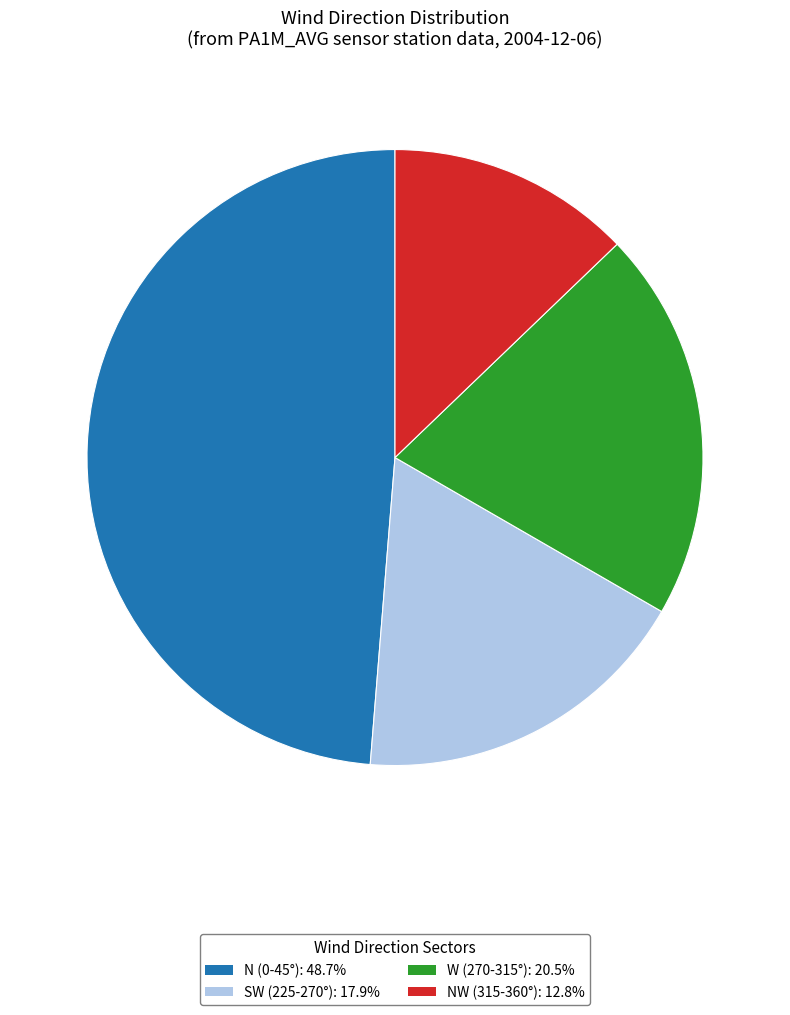

Approximately how many times larger is the value at N (0-45°): 48.7% compared to W (270-315°): 20.5%?

2.4